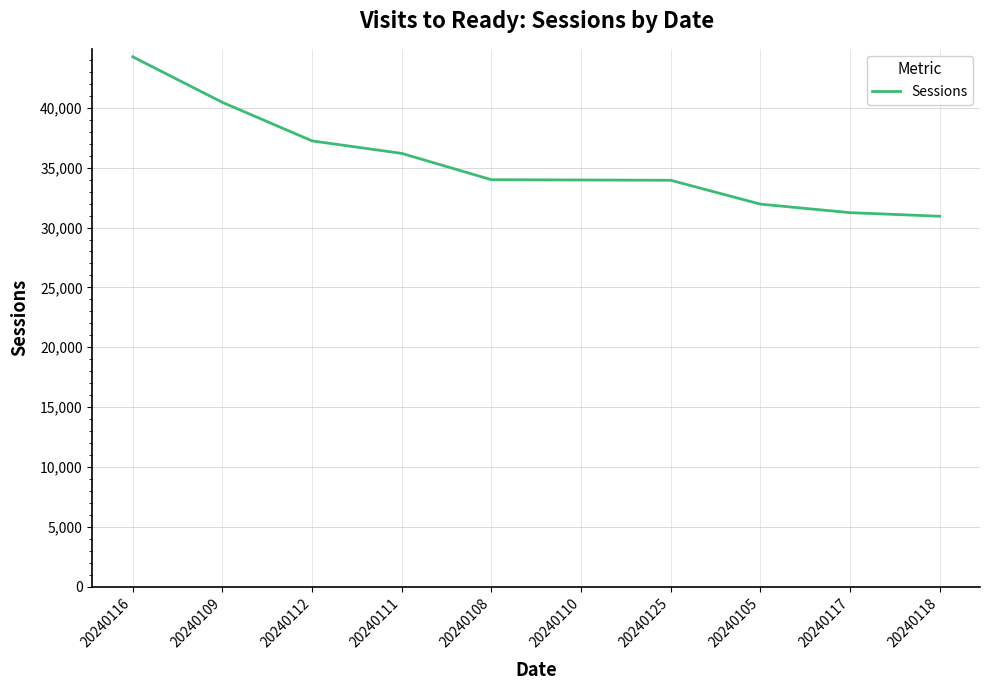

What is the greatest value displayed?

44270